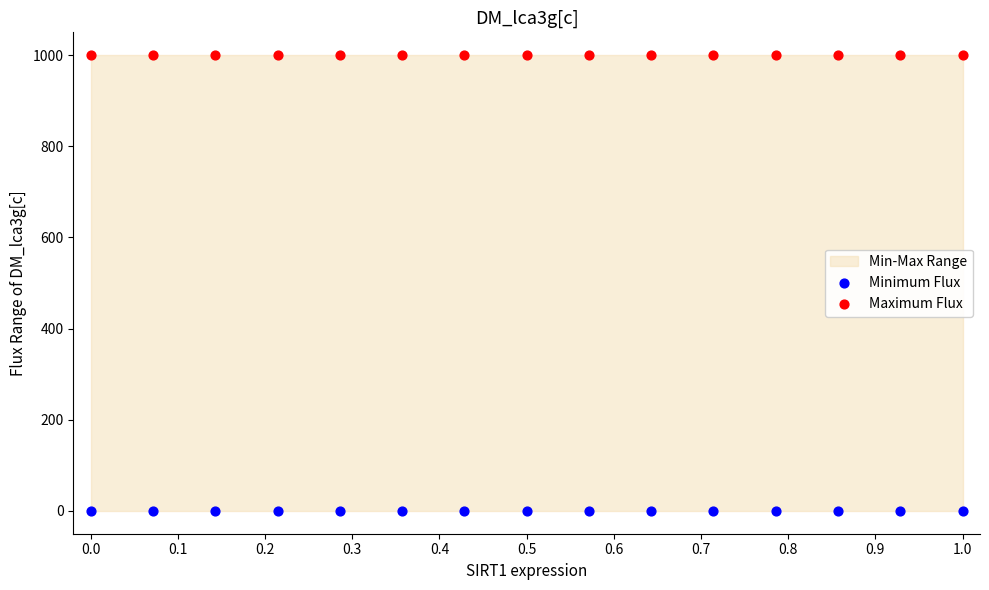

Which series contains the lowest Y value?

Minimum Flux